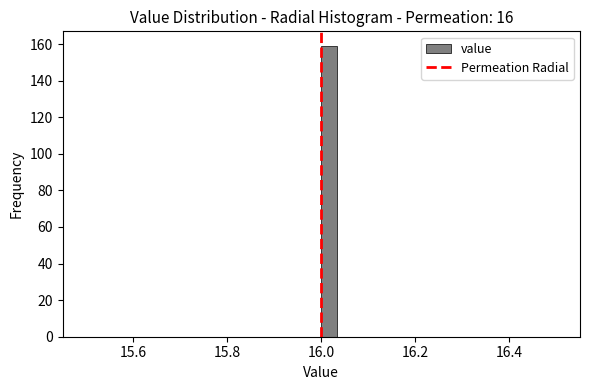

Read against the x-axis, roughly where is the centre of the tallest bar?

16.02